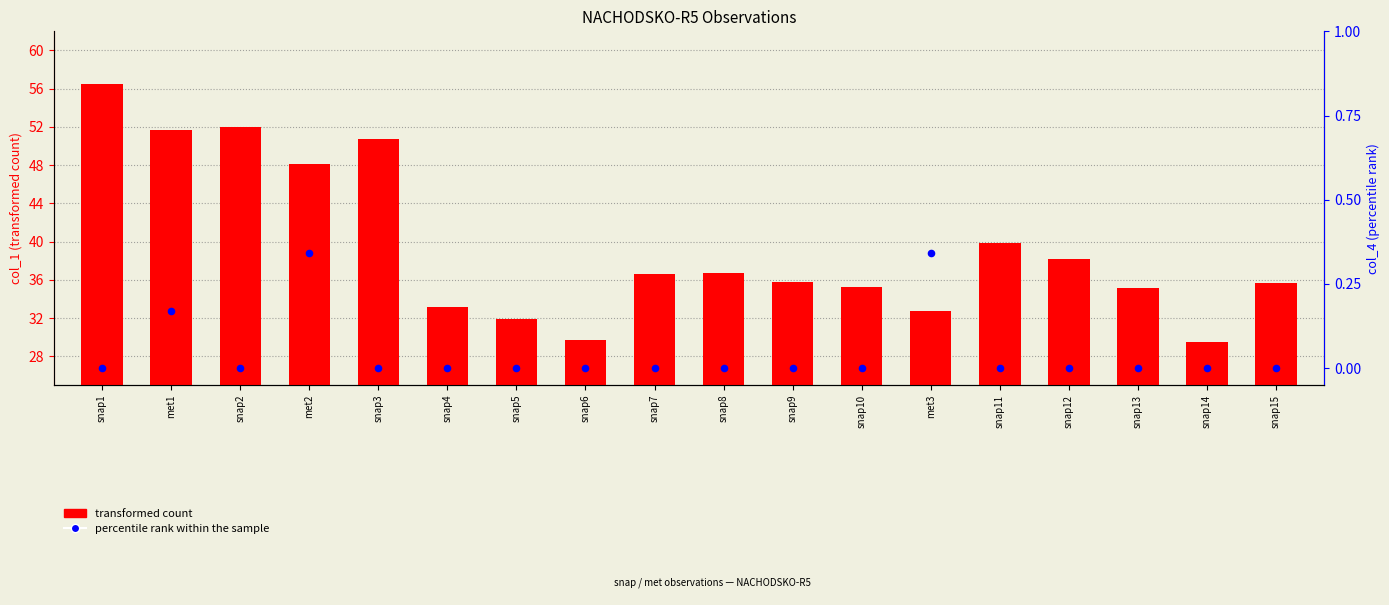

Which series reaches the minimum Y coordinate?

percentile rank within the sample